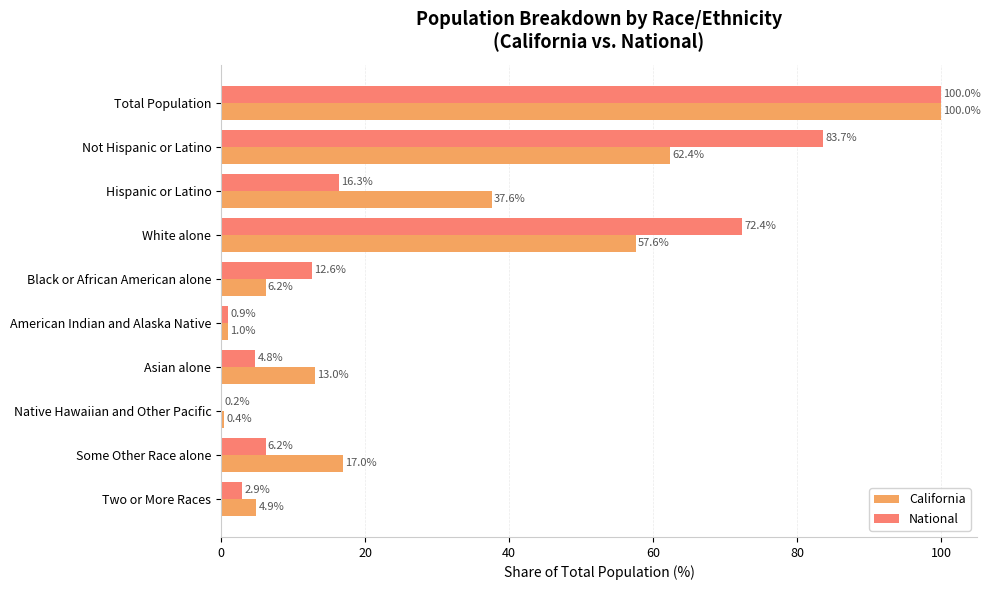

What value does the National series have at Not Hispanic or Latino?

83.7